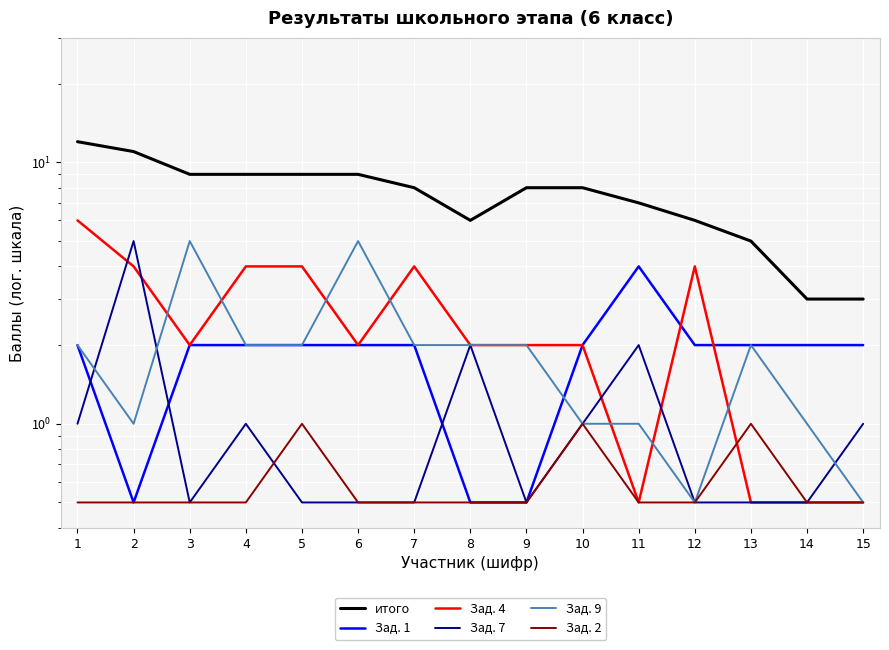

At how many categories does at least one series exceed 9?

2